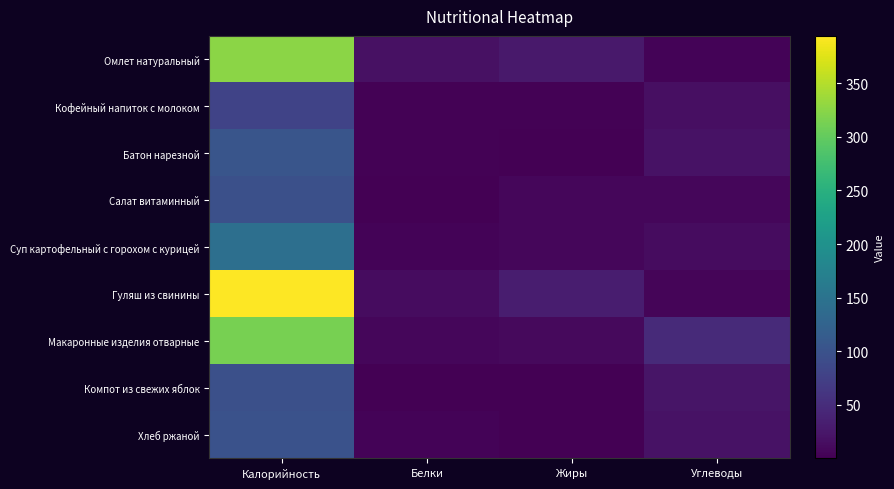

What is the greatest value displayed?

394.1